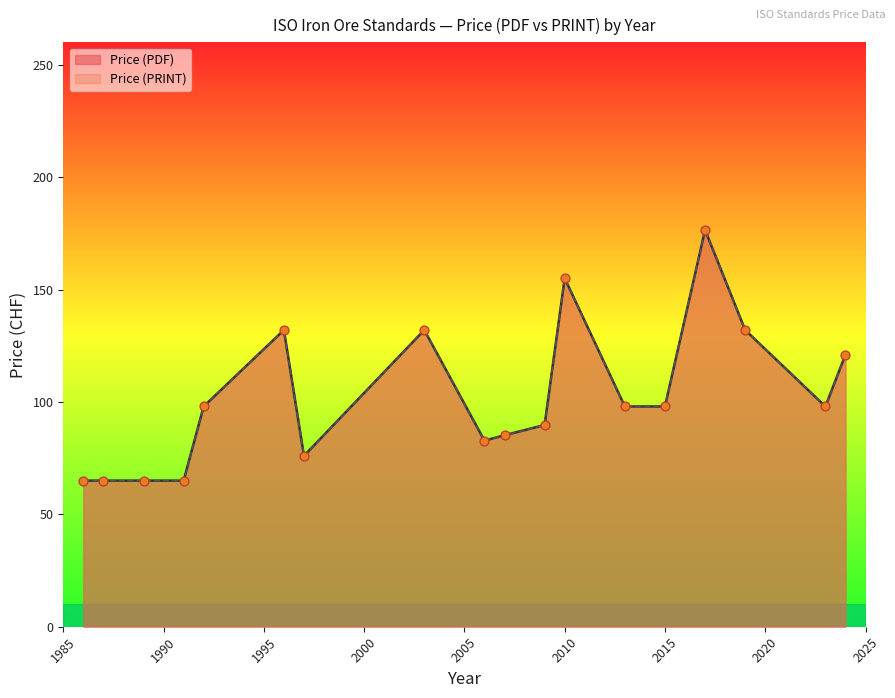

Which series reaches the maximum Y coordinate?

Price (PDF)